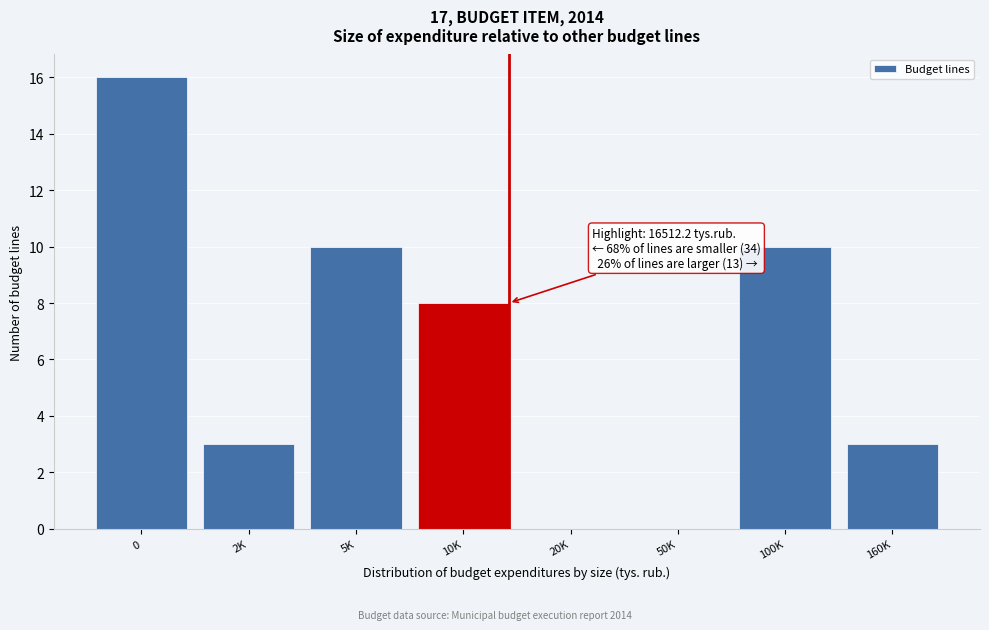

Reading right to left, transcribe all the data shown in this chart.

160K=3	100K=10	50K=0	20K=0	10K=8	5K=10	2K=3	0=16